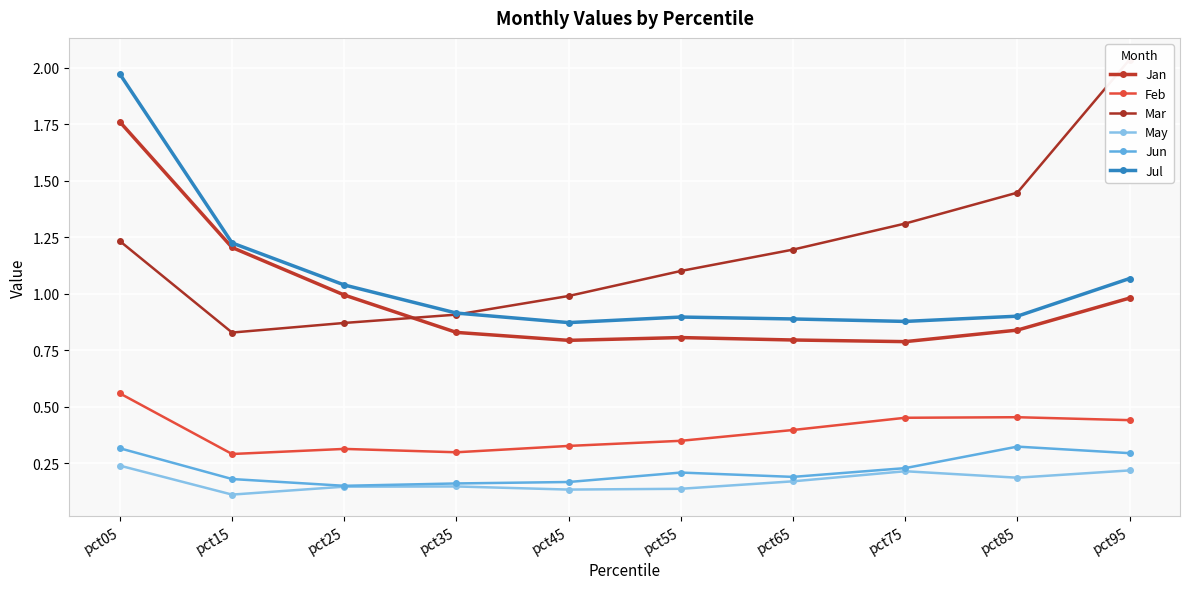

How many interior local valleys does the Mar series have?

1